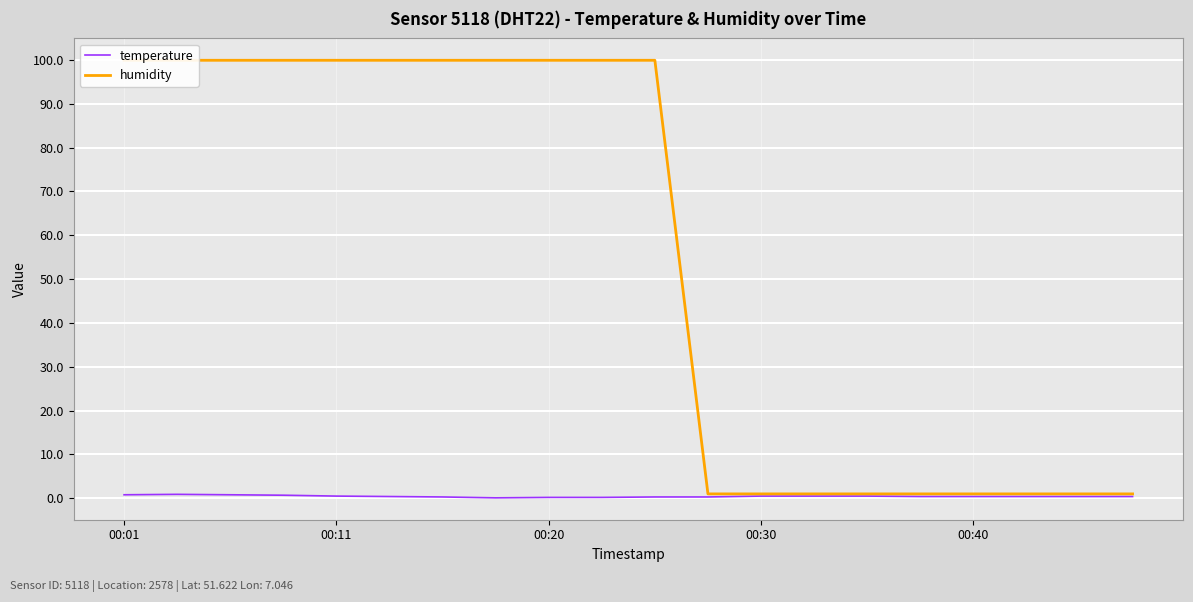

True or false: humidity and temperature intersect in this chart.

False